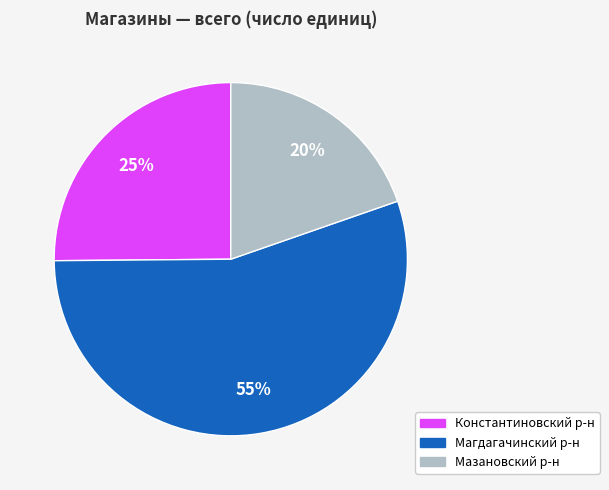

Is there any slice that represents more than half of the pie?

Yes